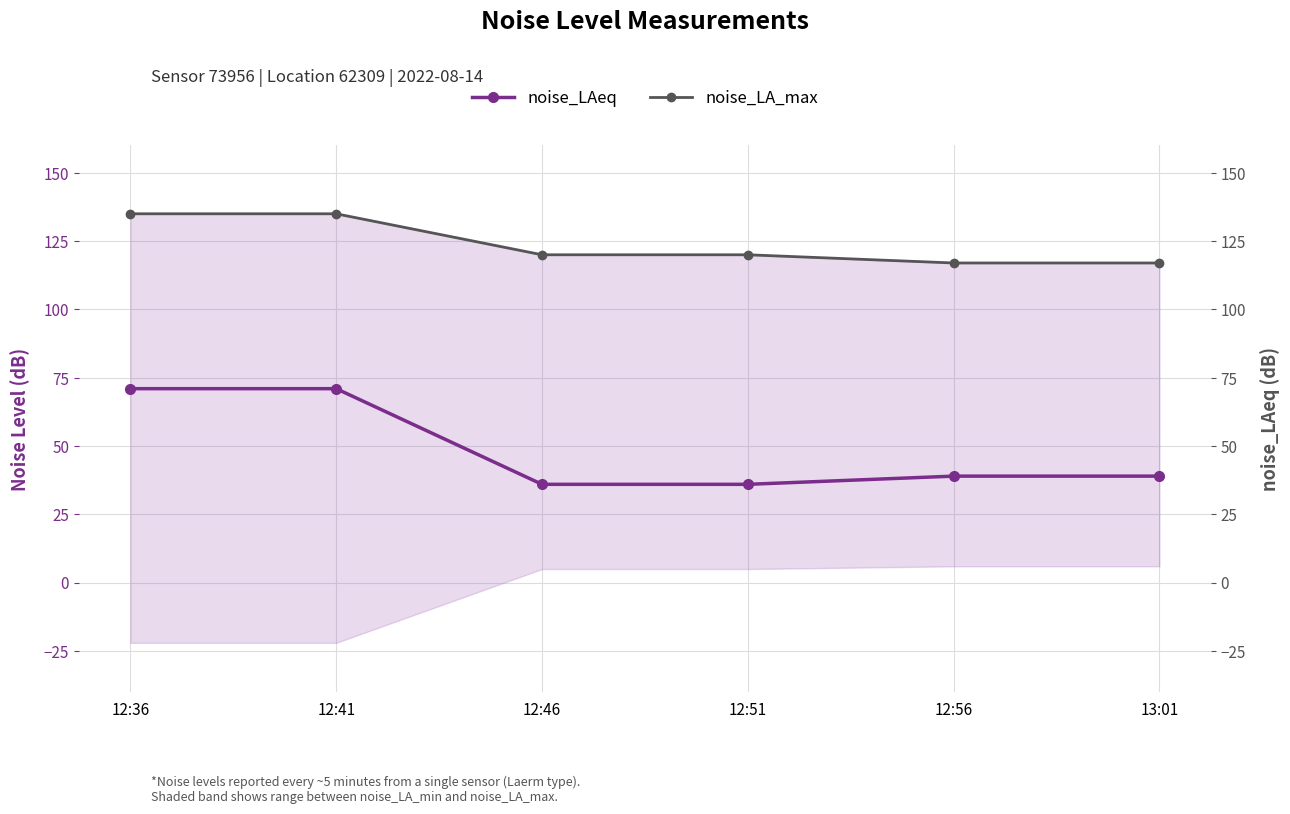

Reading left to right, extract all data points from this chart.

noise_LAeq: 71	71	36	36	39	39
noise_LA_max: 135	135	120	120	117	117